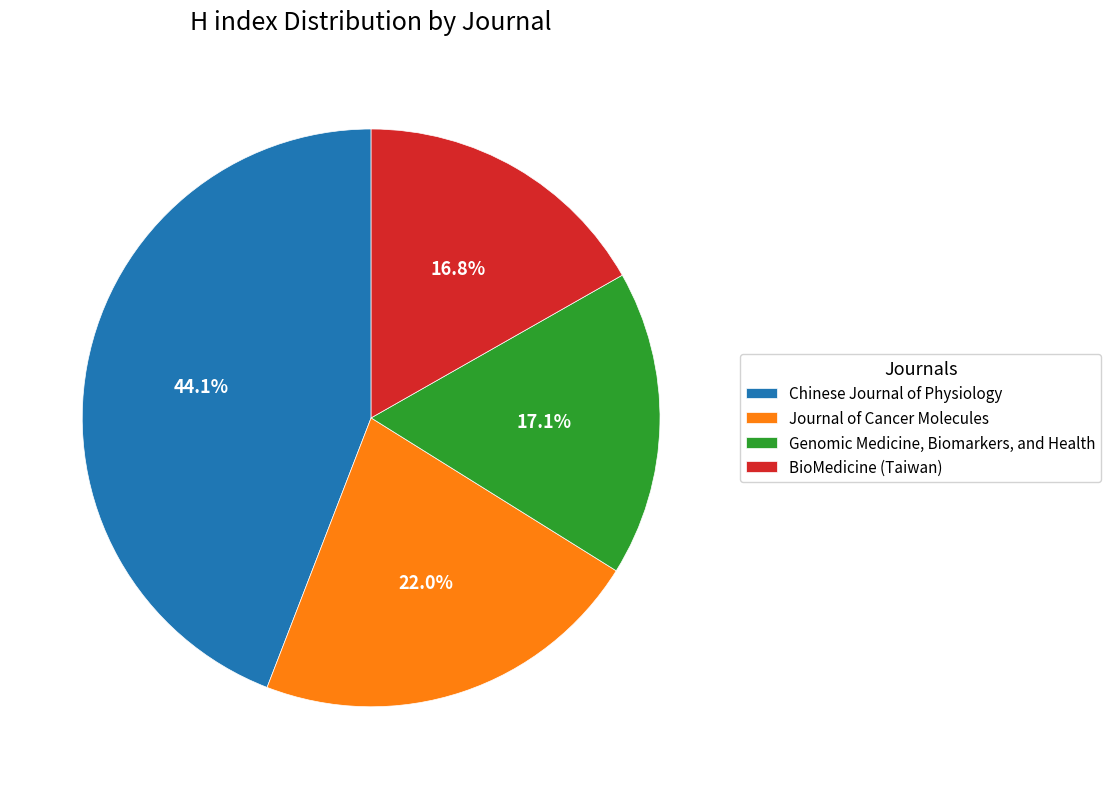

What is the ratio of the value at Genomic Medicine, Biomarkers, and Health to the value at Chinese Journal of Physiology?

0.4